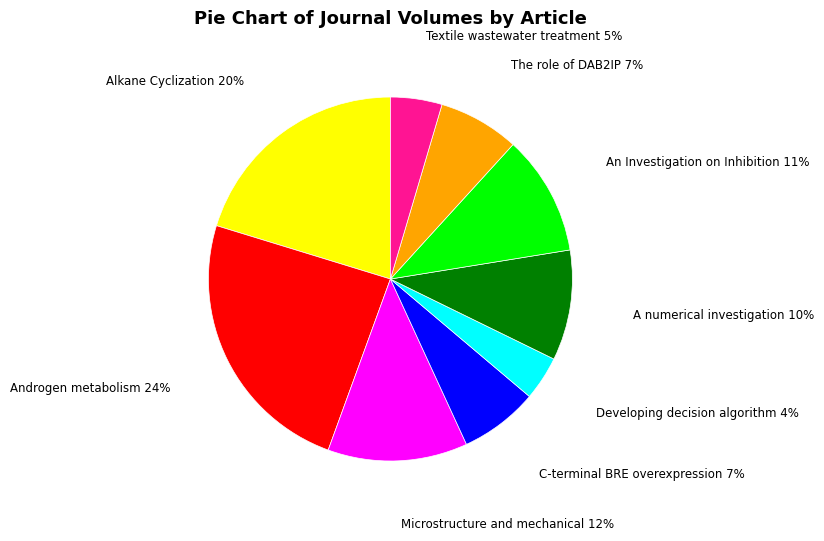

Is Androgen metabolism the majority of the pie?

No